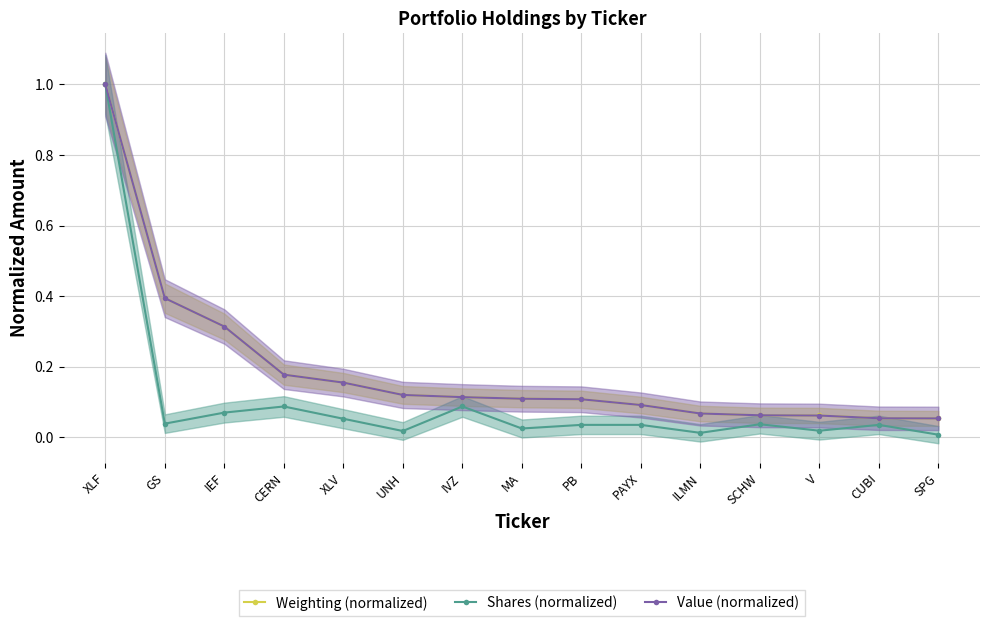

Read the Weighting (normalized) value at PAYX.

0.1